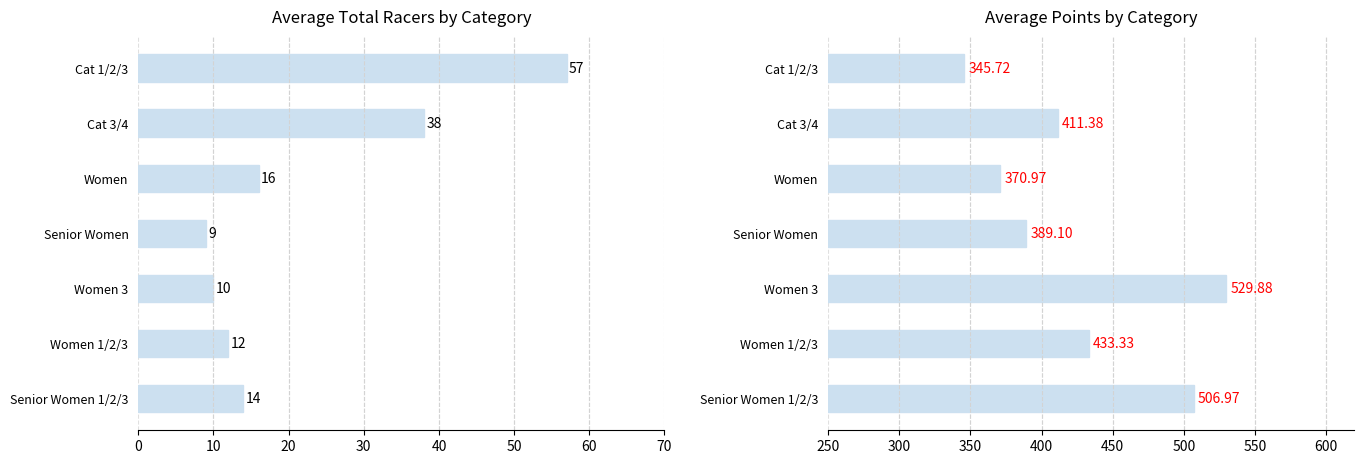

What is the value of the Avg Points bar at the 7th from the left?

345.7